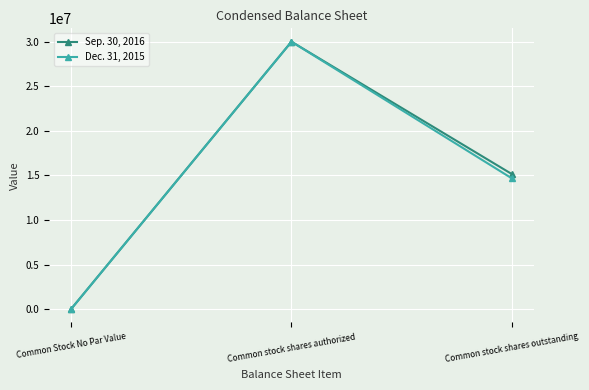

What is the sum of all Sep. 30, 2016 values?

45143920